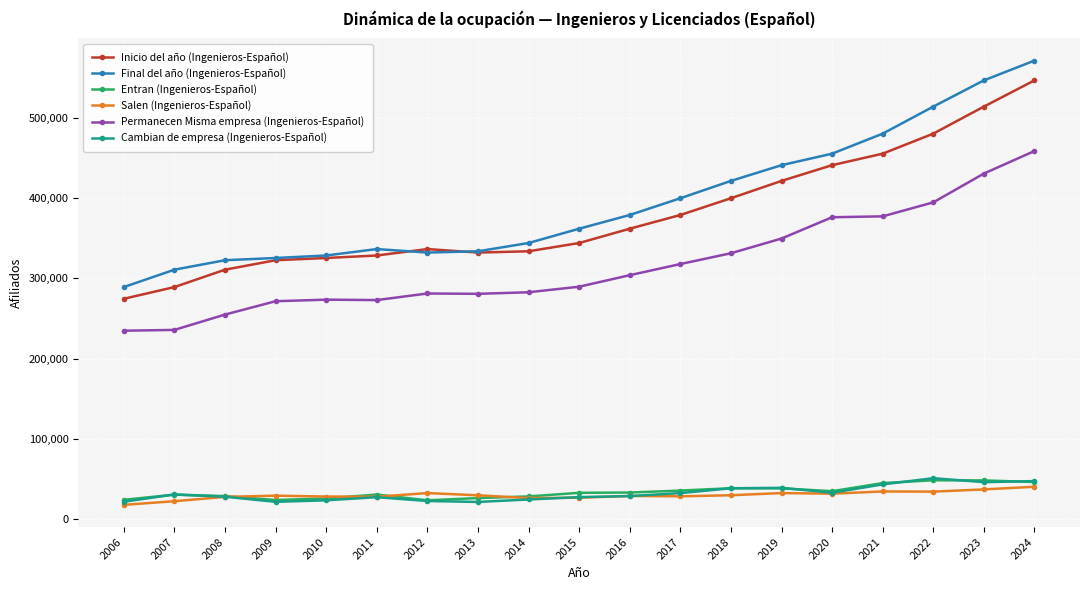

What is the spread (max minus min) of values at 2023?

509050